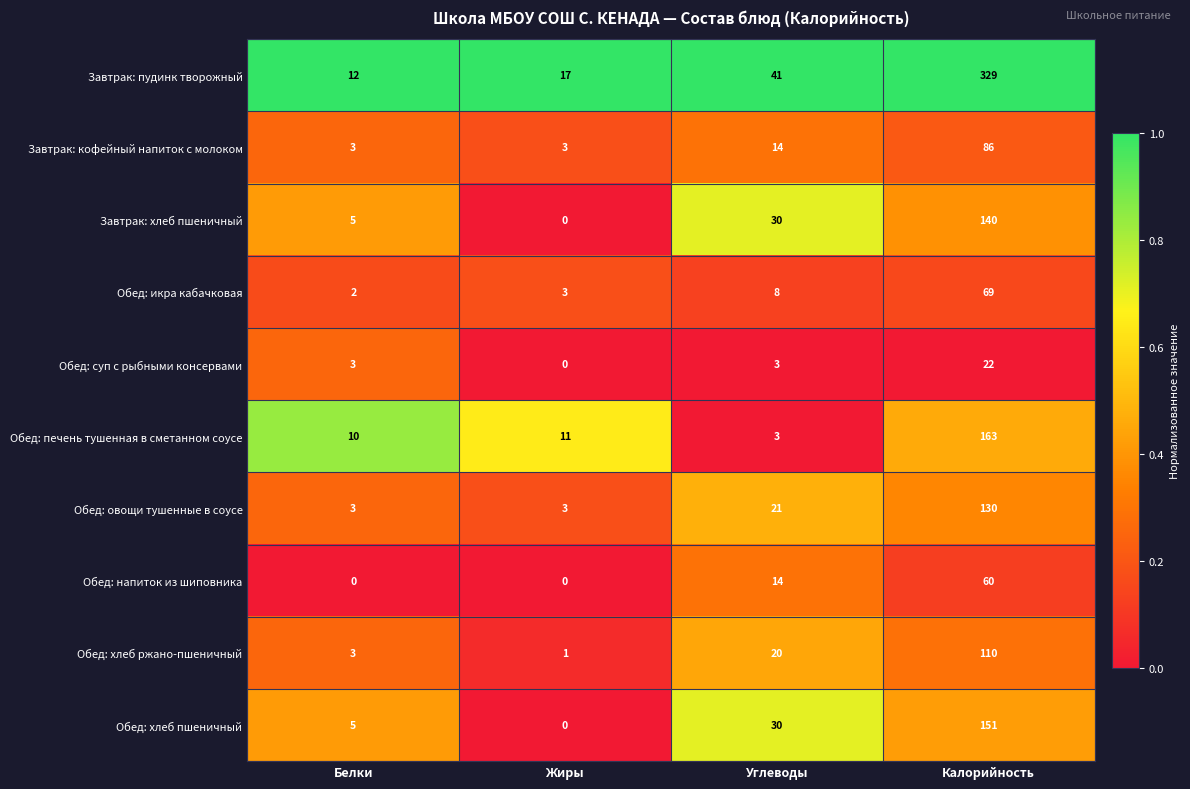

What is the average value of the Обед: печень тушенная в сметанном соусе series?

47